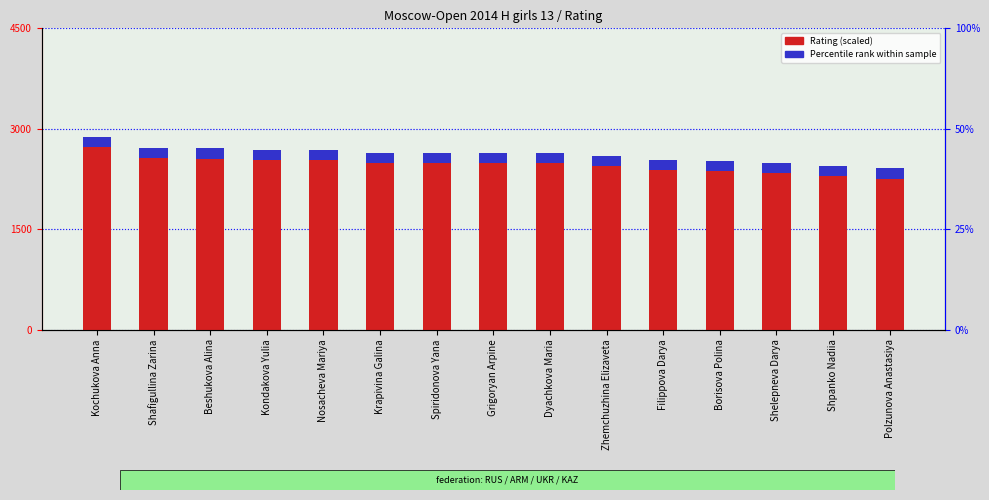

What is the smallest value displayed?

0.1